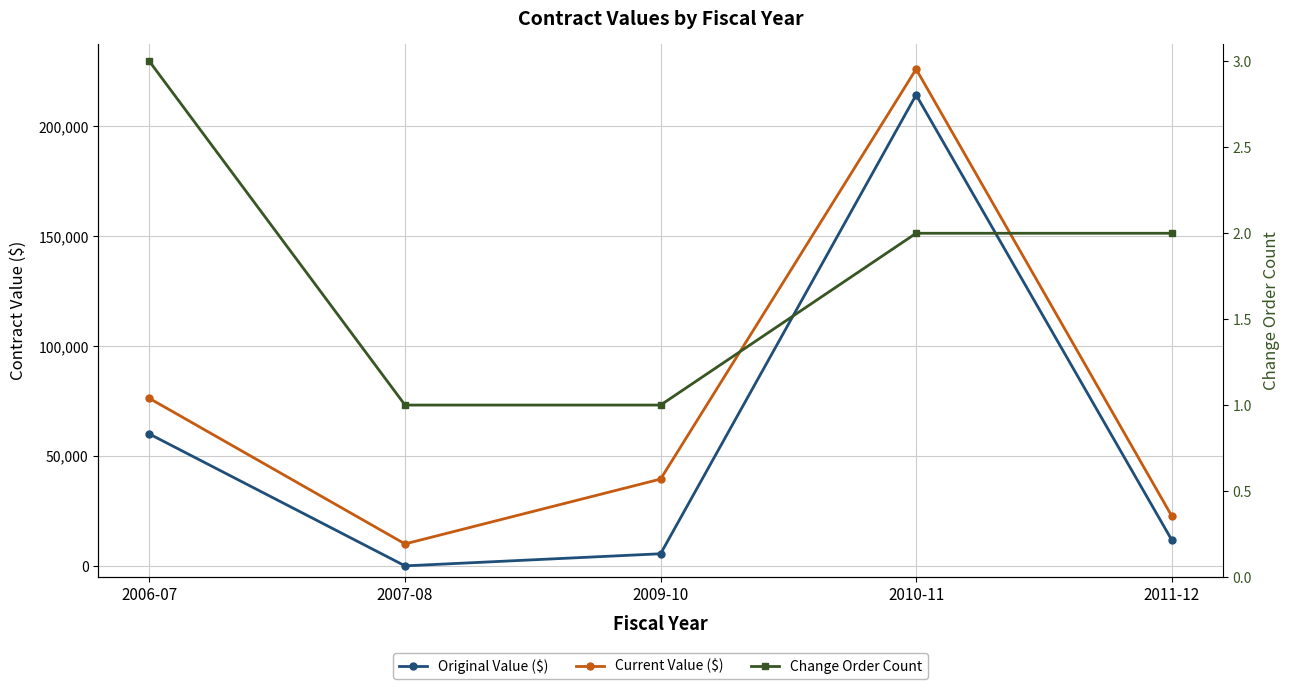

True or false: Current Value ($) has a value of 129105.9 at 2006-07.

False